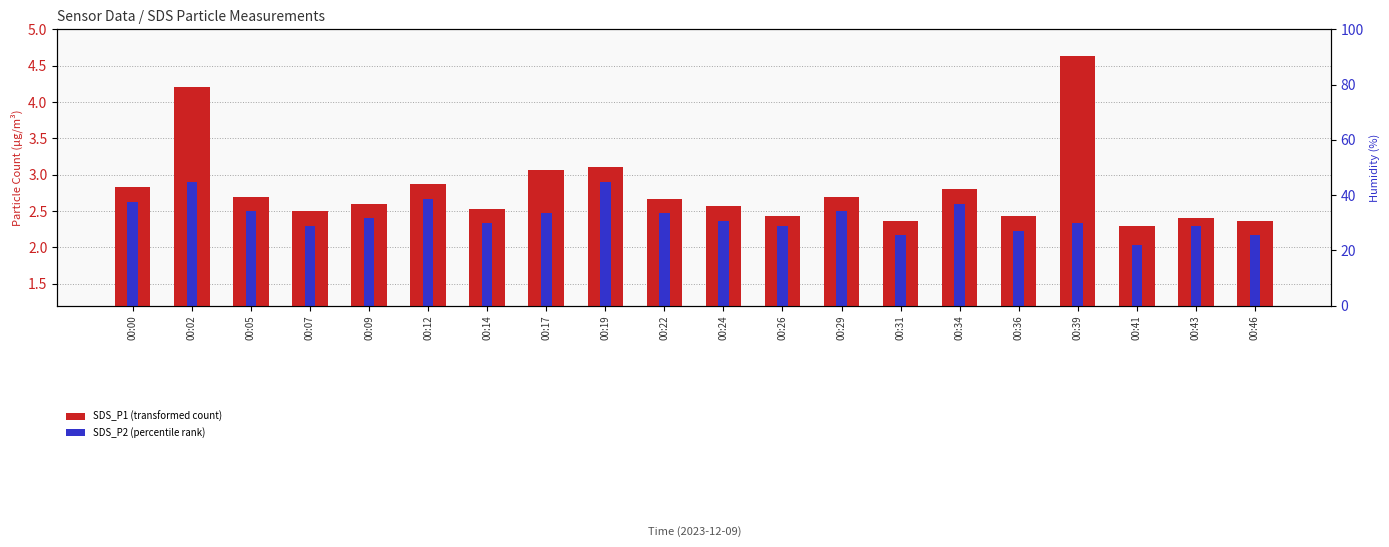

At which label does SDS_P2 reach its minimum?

00:41